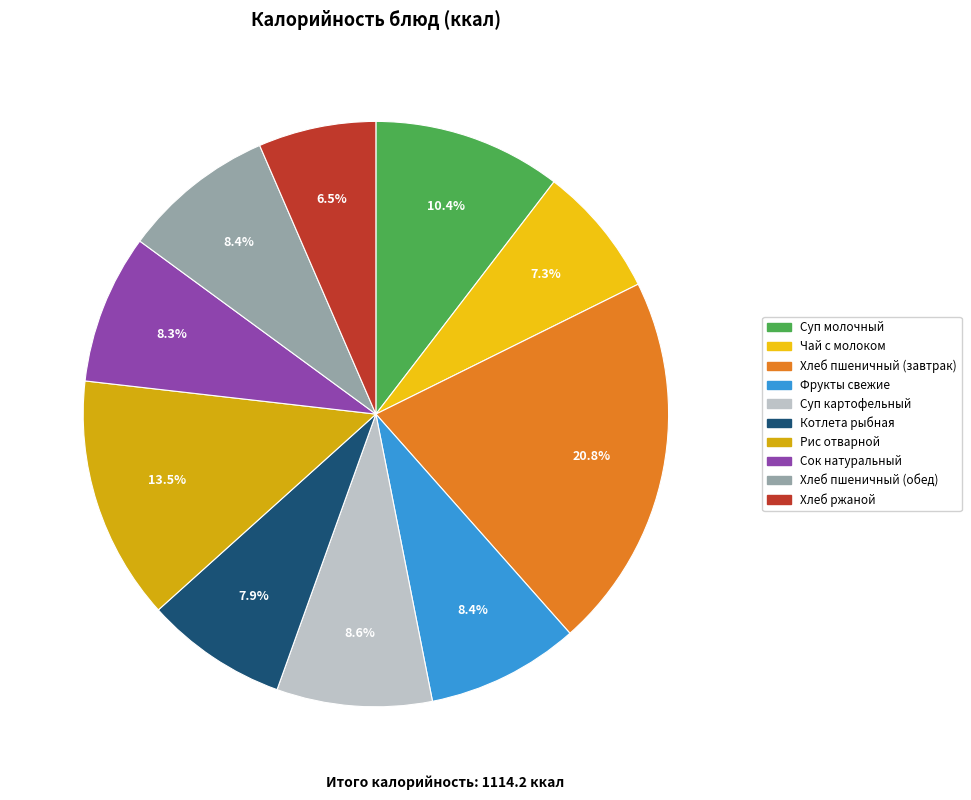

Count the number of slices in the pie.

10